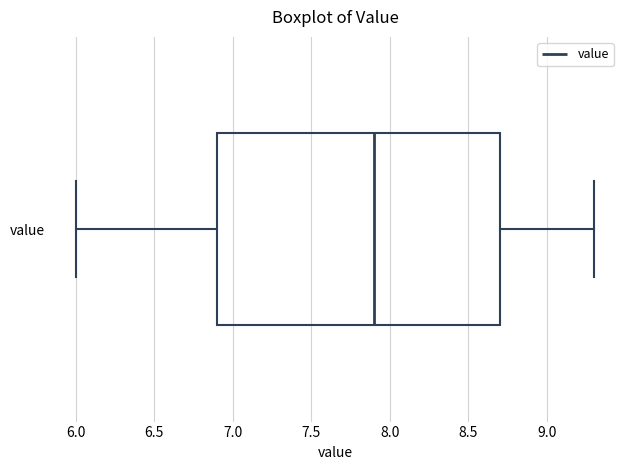

Transcribe this box plot: give where the median line is, the range the box spans, and where the two whiskers end, as read against the x-axis. The values are not printed on the chart, so give them approximately, as read against the axis.

median 7.9, box 6.9 to 8.7, whiskers 6.0 to 9.3